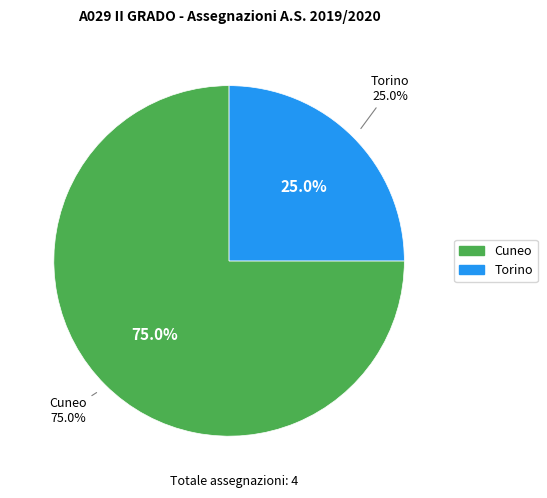

What percentage is the Cuneo slice, to the nearest percent?

75%